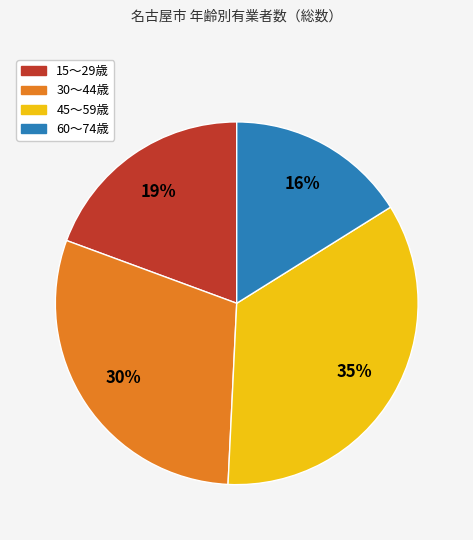

Is there a majority slice in this chart?

No